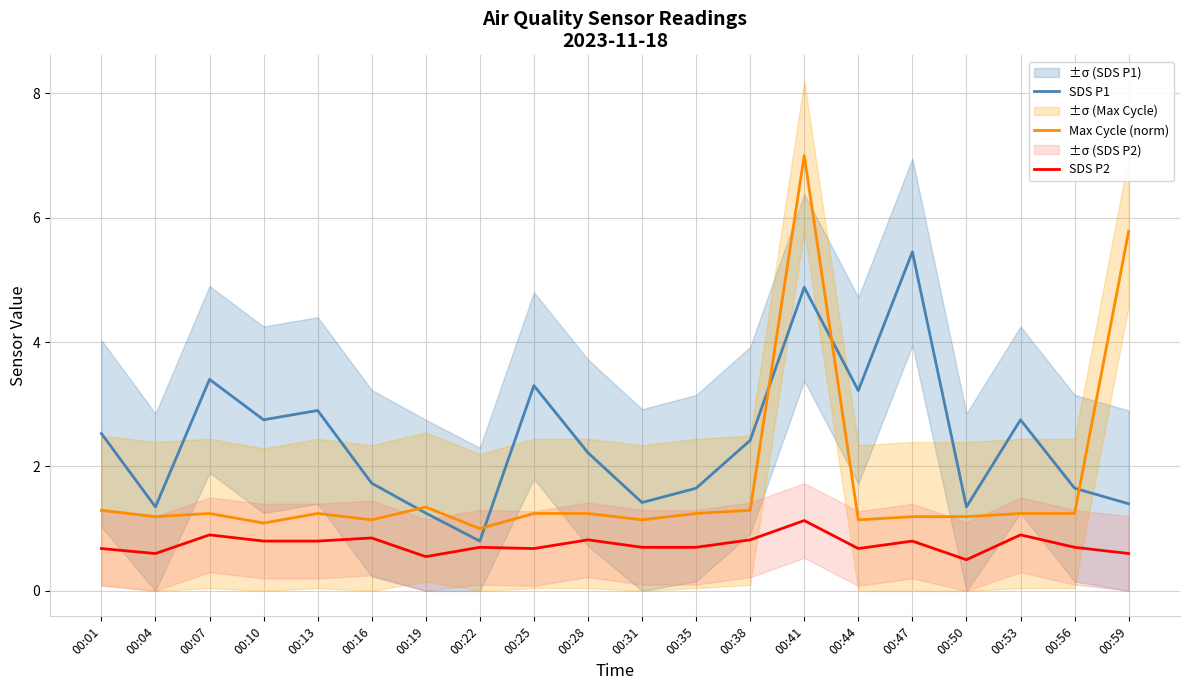

How many lines are shown in the chart?

3